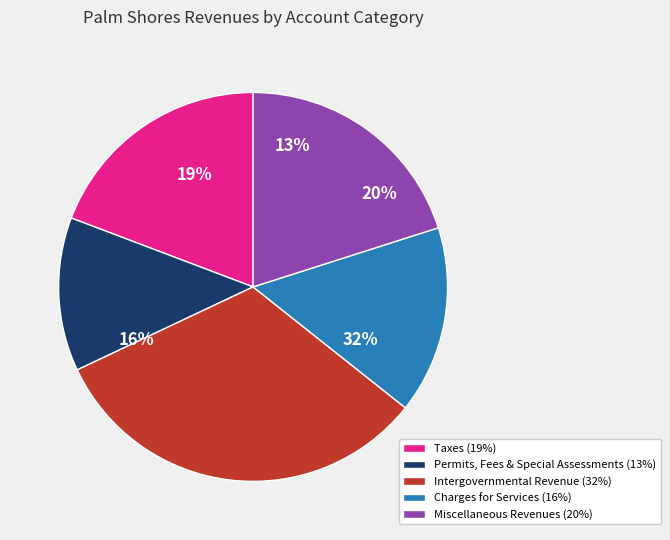

Rank the categories by value from lowest to highest.

Permits, Fees & Special Assessments, Charges for Services, Taxes, Miscellaneous Revenues, Intergovernmental Revenue